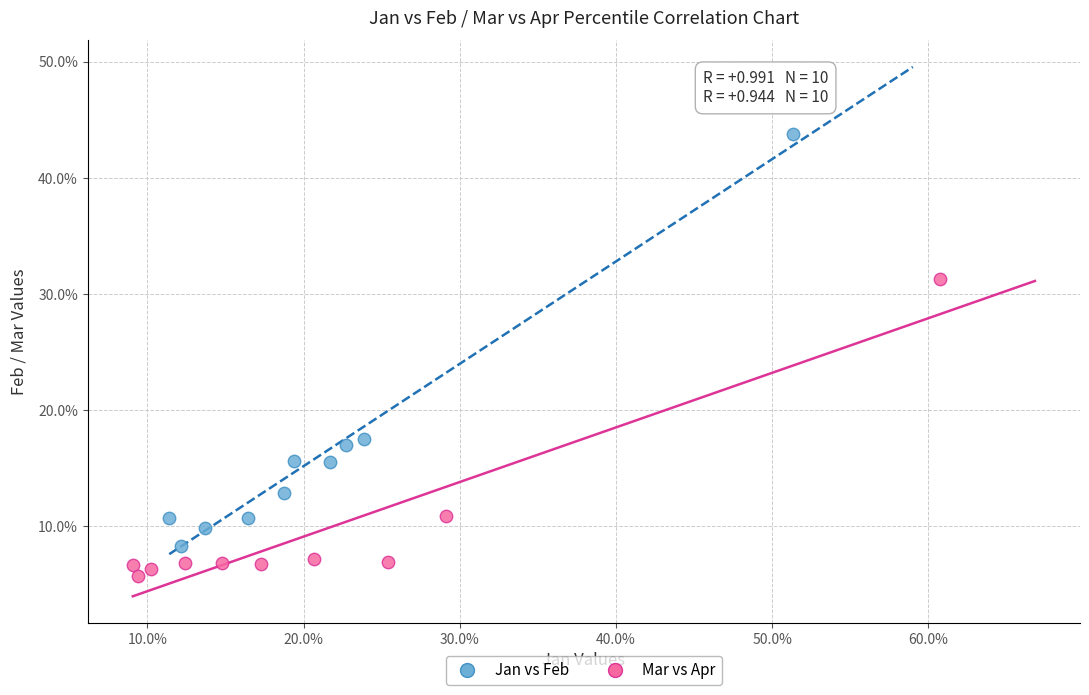

Which series contains the lowest Y value?

Mar vs Apr